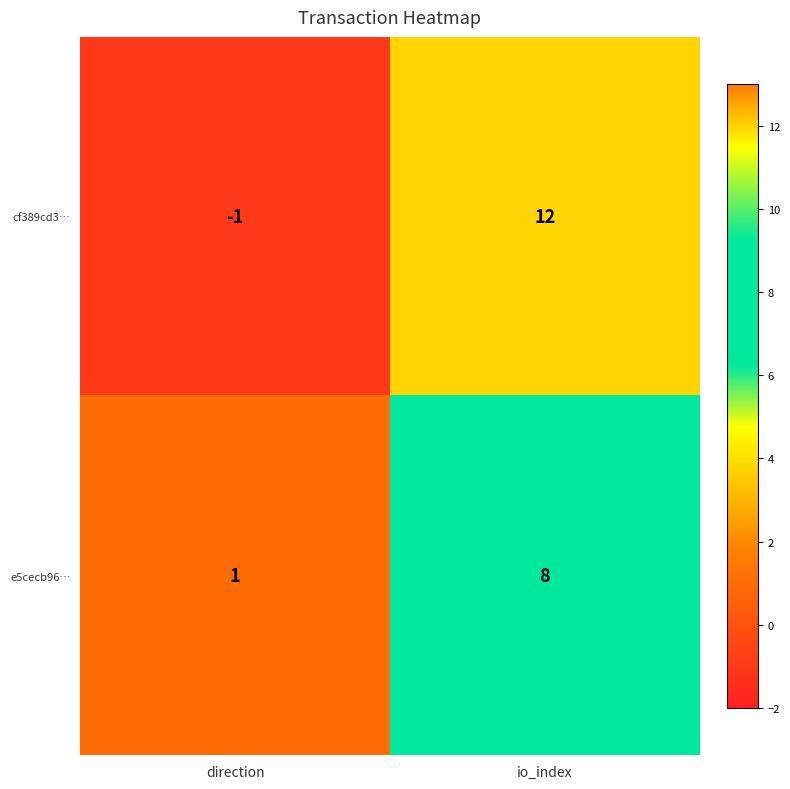

Reading left to right, transcribe all the data shown in this chart.

cf389cd3…: -1	12
e5cecb96…: 1	8